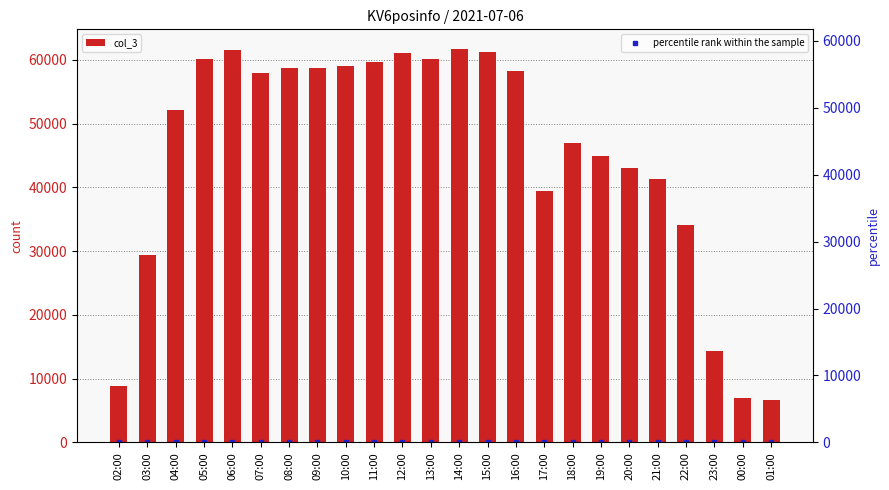

Is it true that percentile rank within the sample equals 20.1 at 16:00?

False